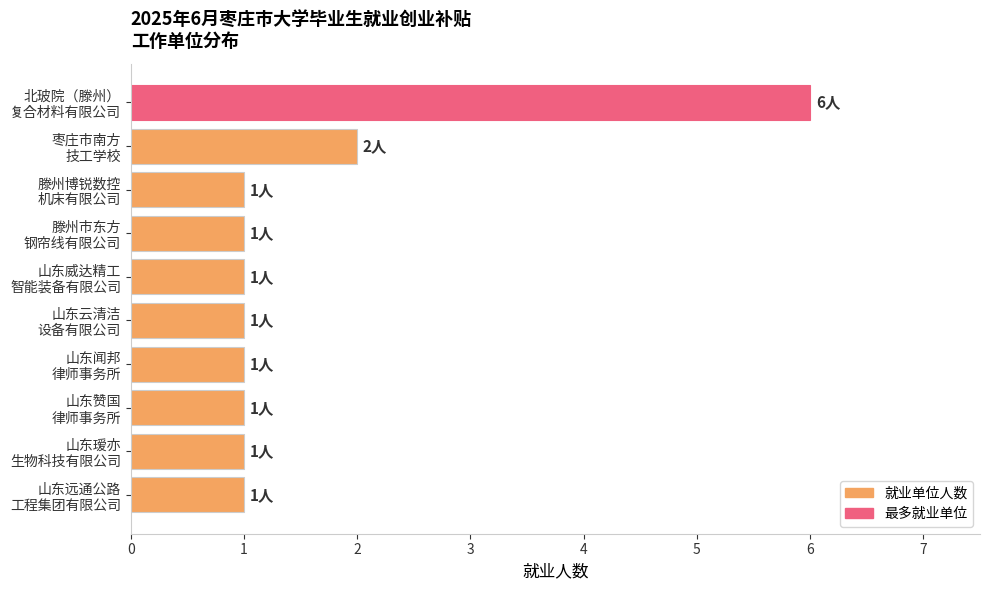

What is the maximum value shown in the chart?

6